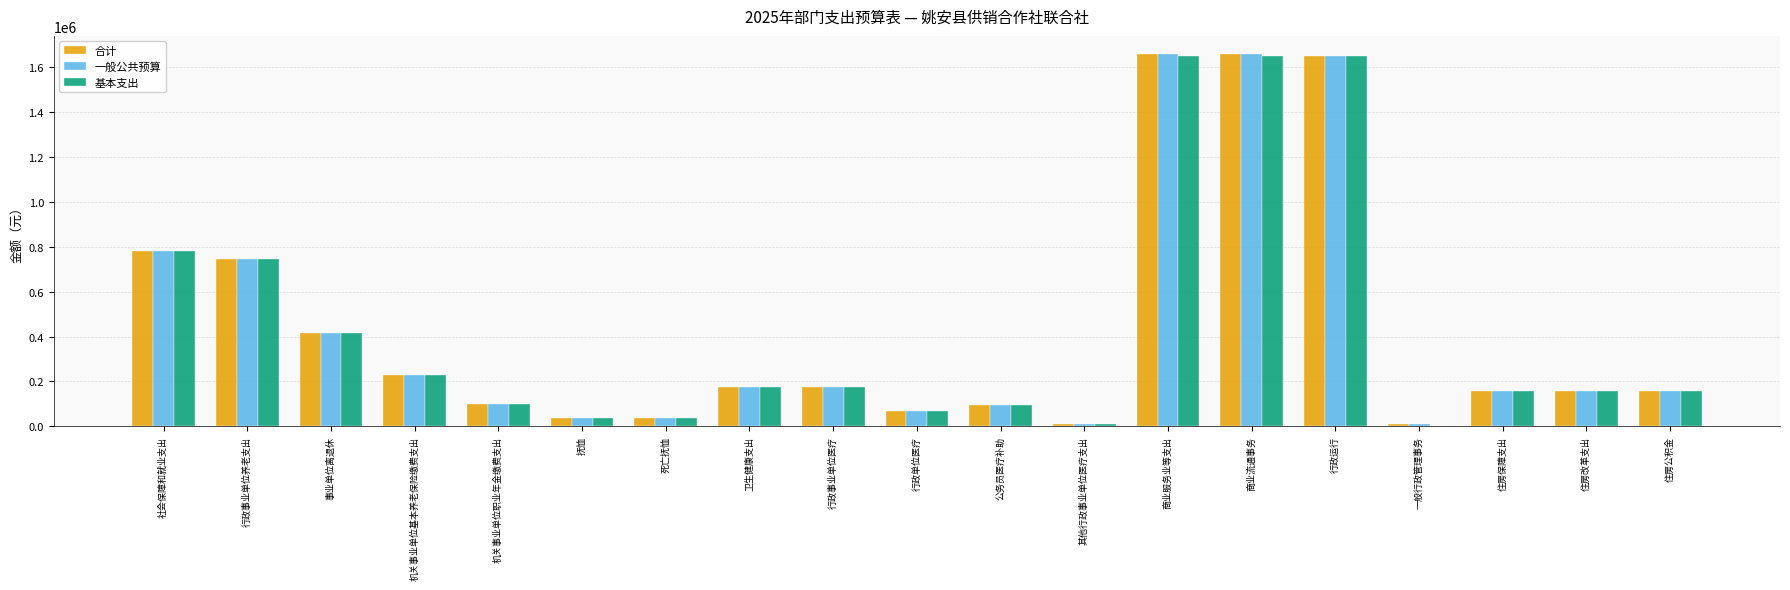

How many categories are shown in the chart?

19